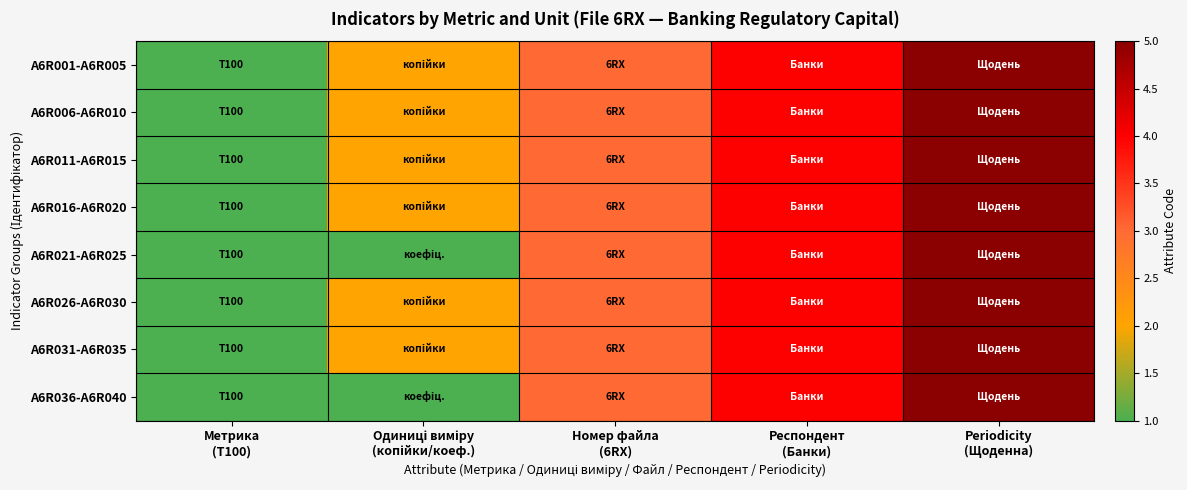

At which category is the sum across all series the highest?

Periodicity
(Щоденна)